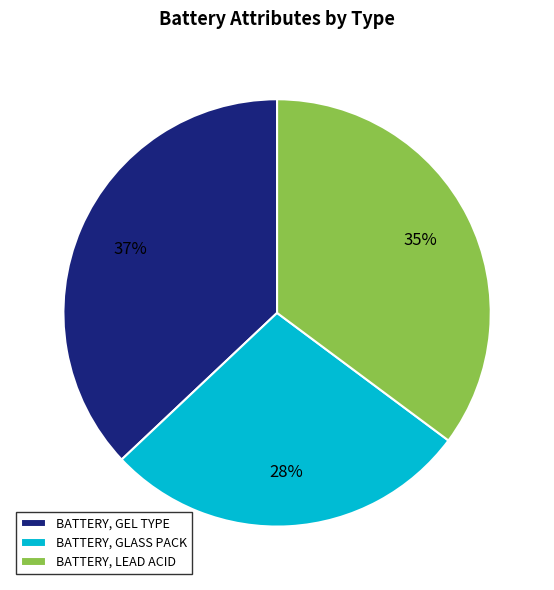

Does any single category account for the majority?

No